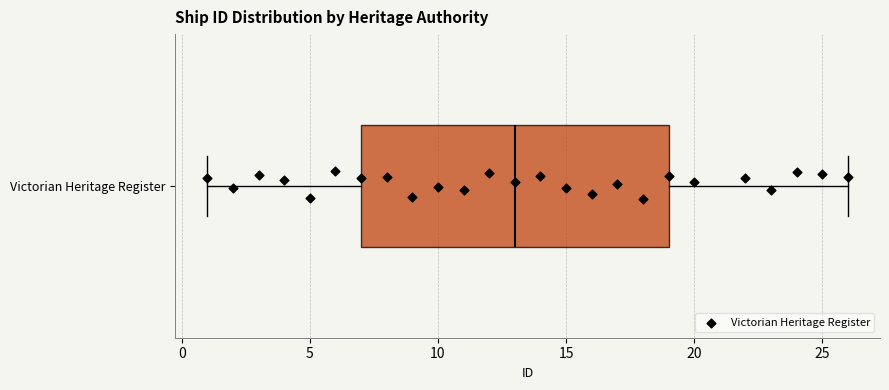

Where does the left whisker of the box for Victorian Heritage Register end on the x-axis? The values are not printed on the chart, so give them approximately, as read against the axis.

1